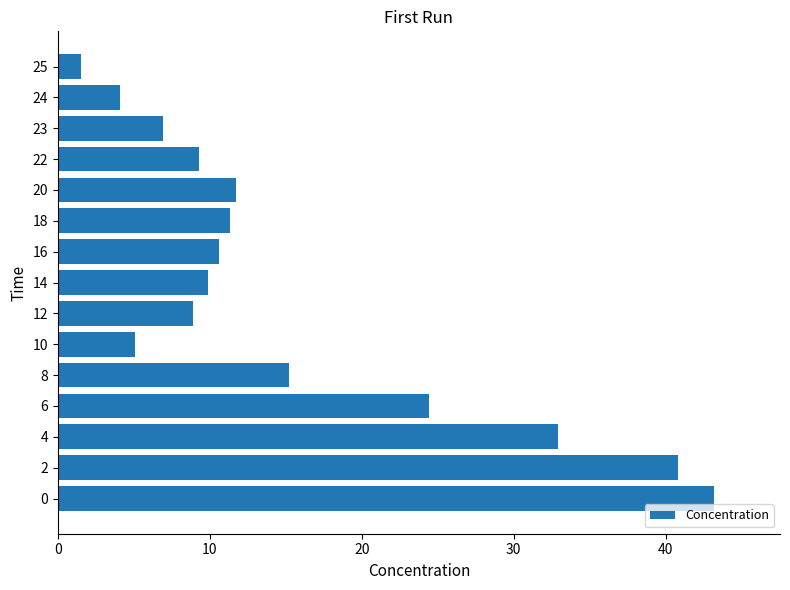

How many series are shown in this chart?

1